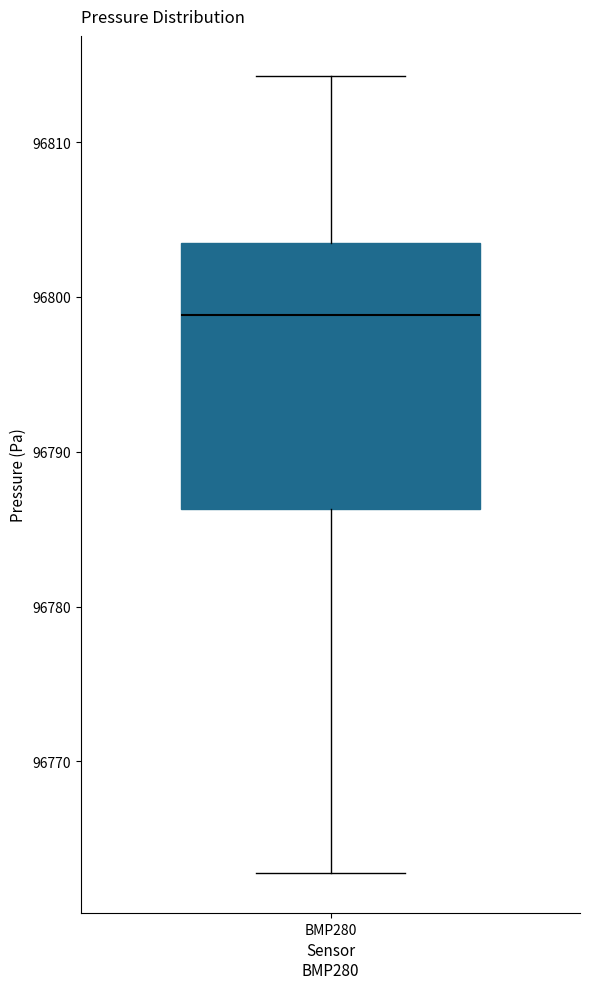

Where does the upper whisker of the box for BMP280 end on the y-axis? The values are not printed on the chart, so give them approximately, as read against the axis.

96814